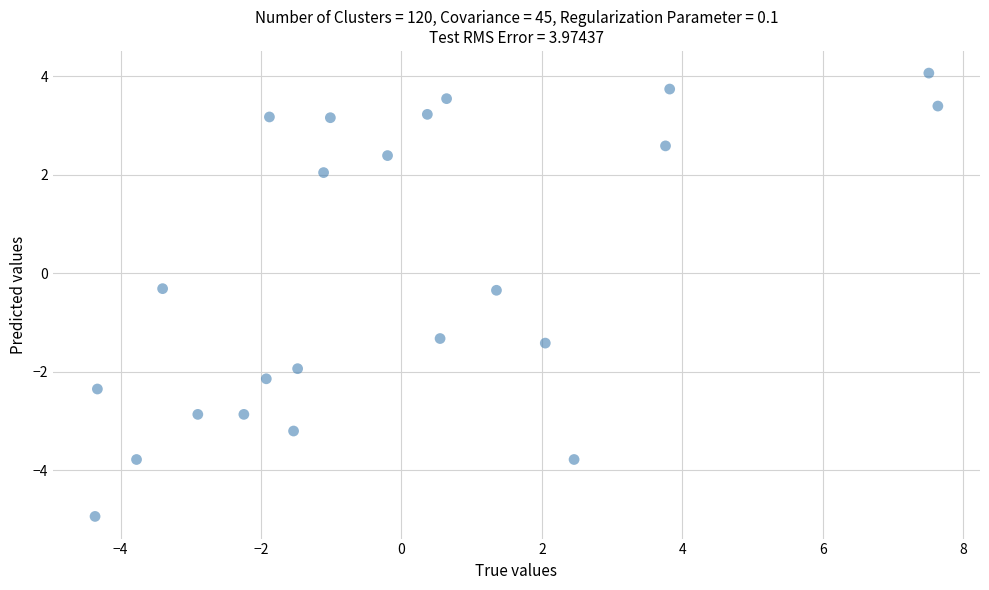

What is the range of X values (max minus min)?

12.0